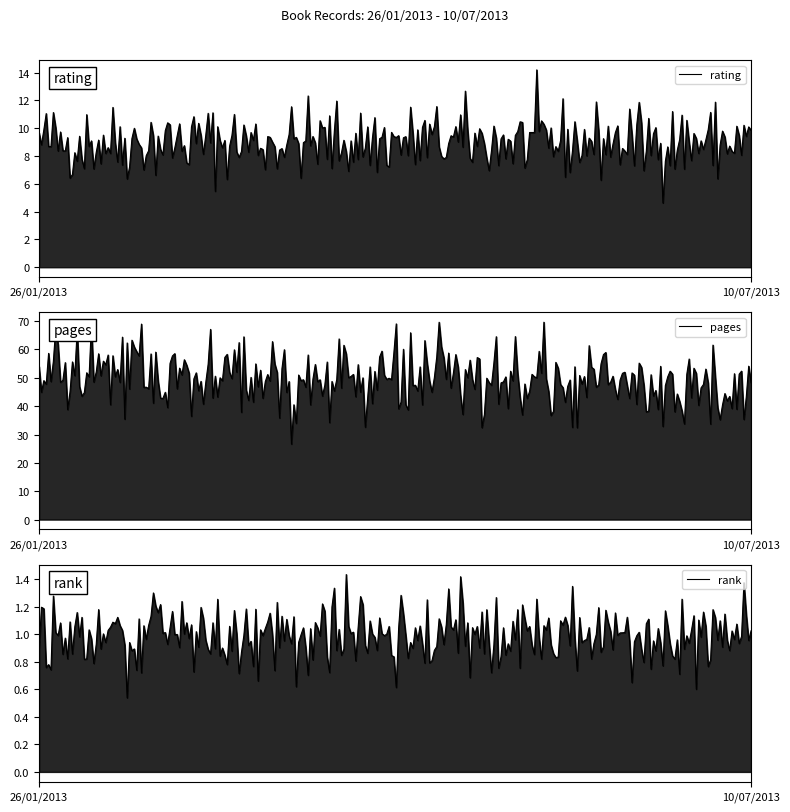

Does the chart display data point markers on the line(s)?

No